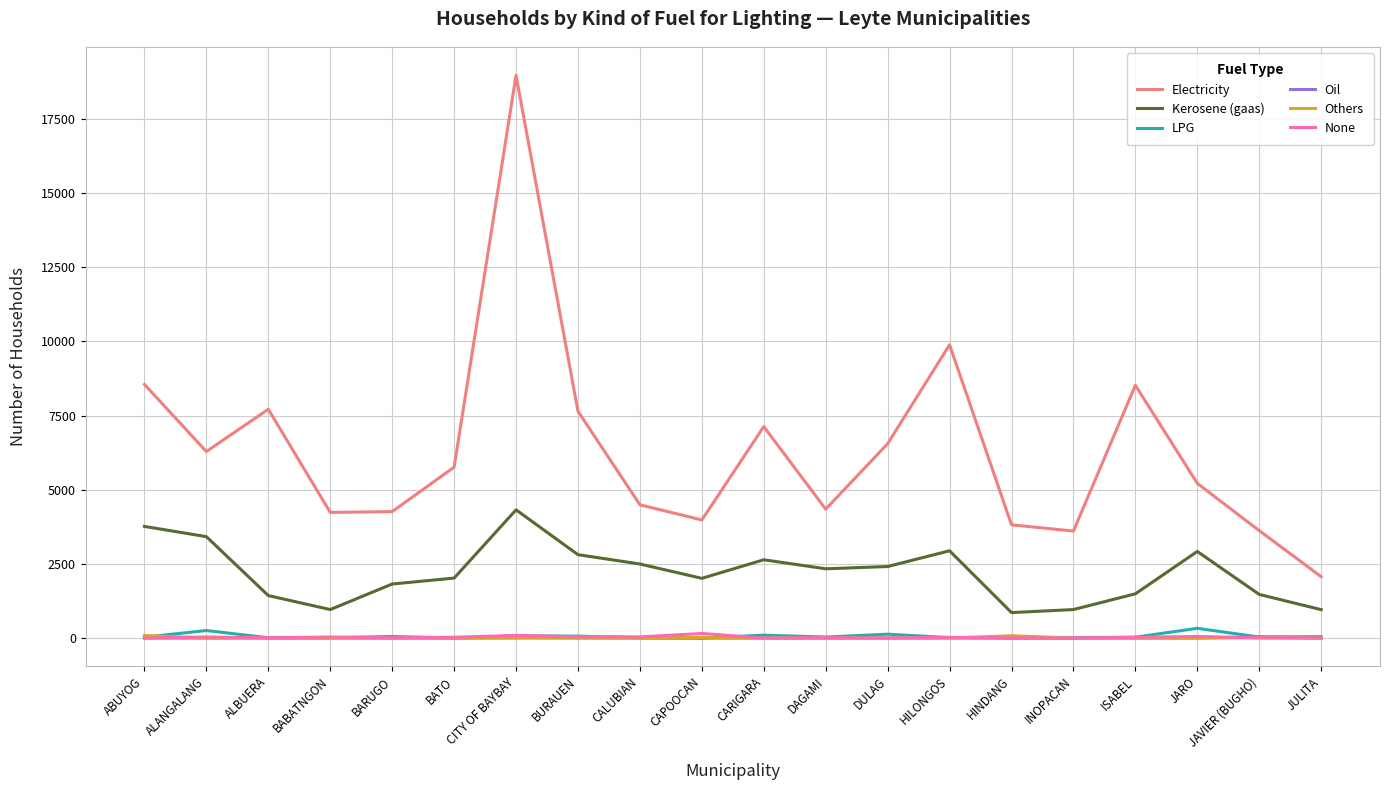

Which series has the largest total across all categories?

Electricity